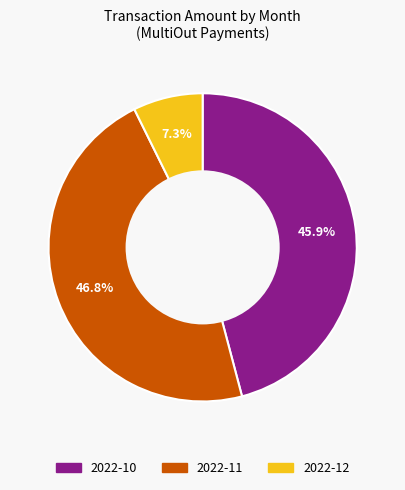

To the nearest percent, what portion does 2022-11 represent?

47%